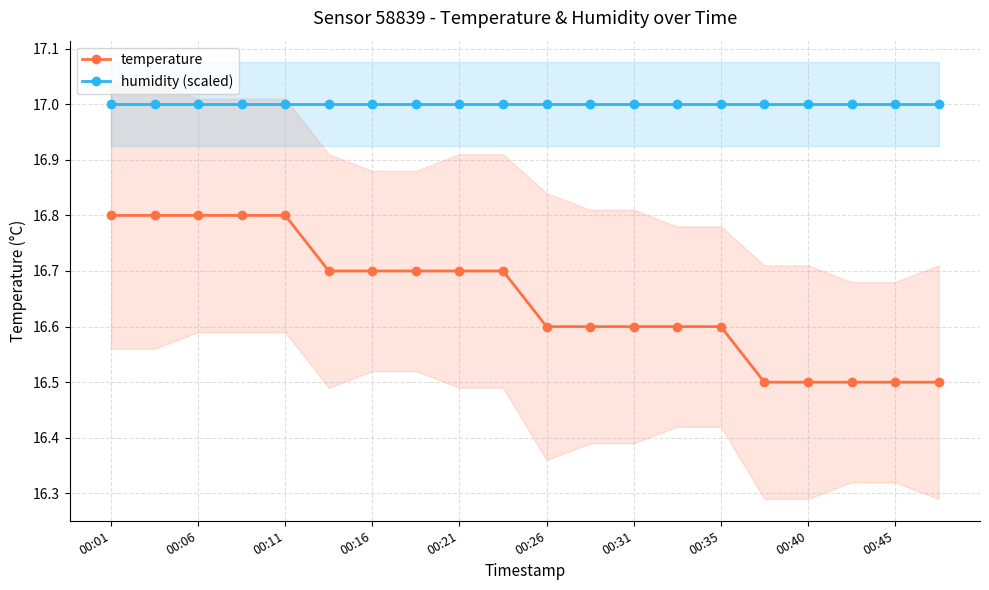

Which has a higher value, 19 or 15?

19